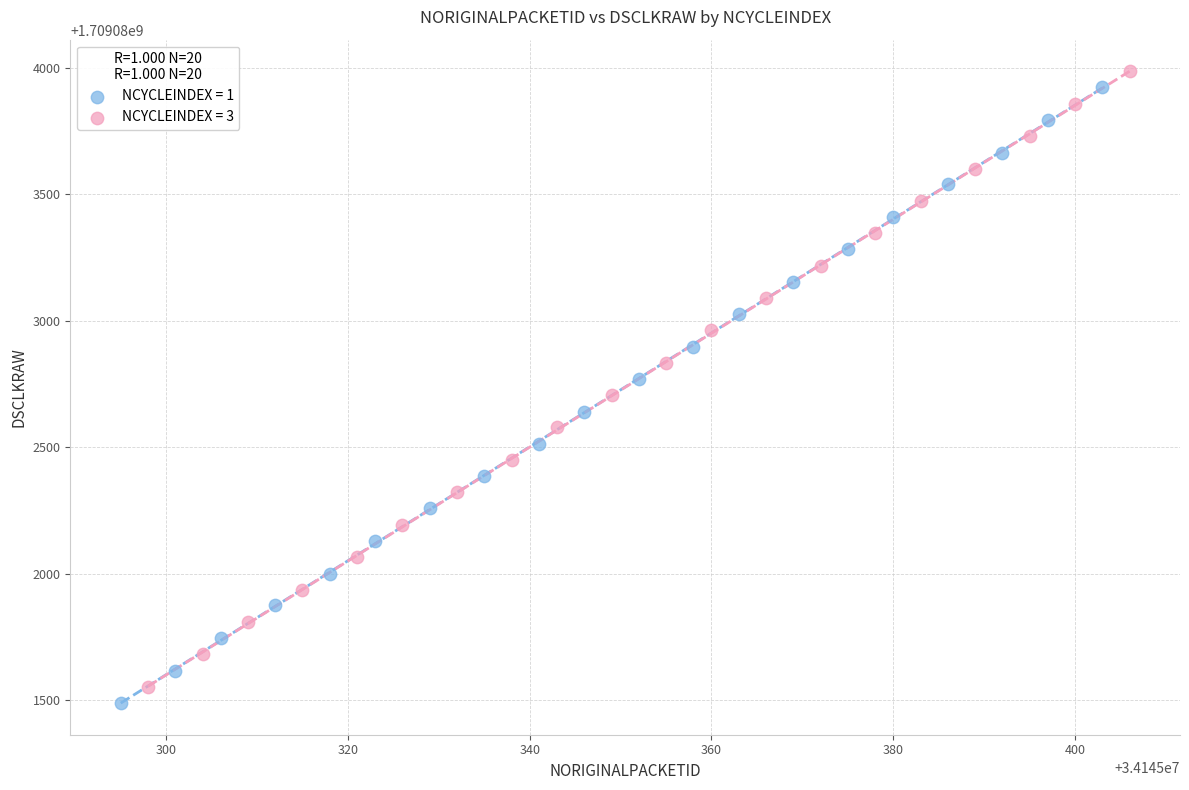

What are all the series names shown in the legend?

NCYCLEINDEX = 1, NCYCLEINDEX = 3